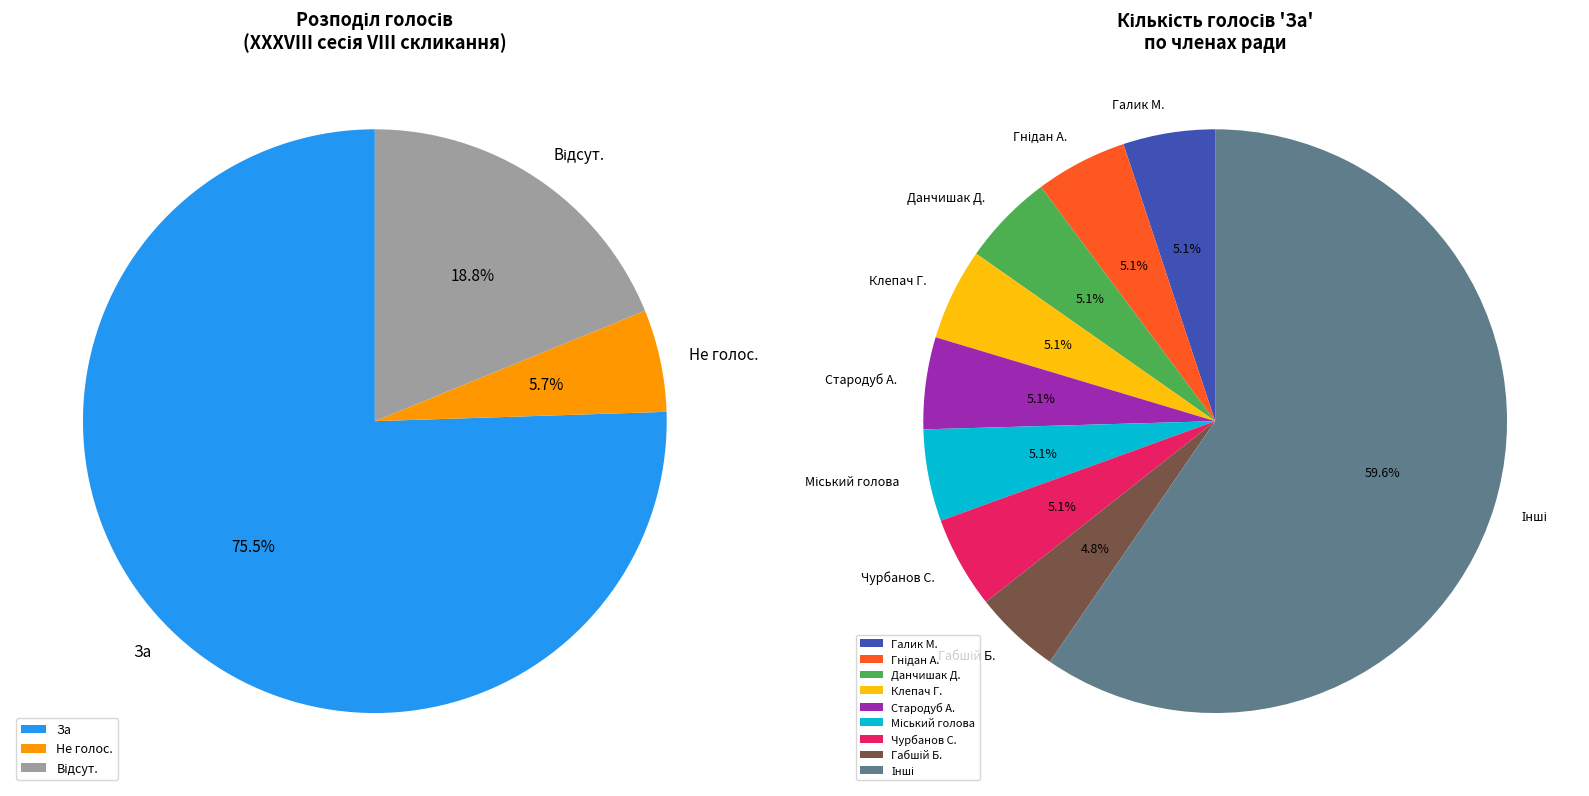

Which series has the widest spread of values?

За